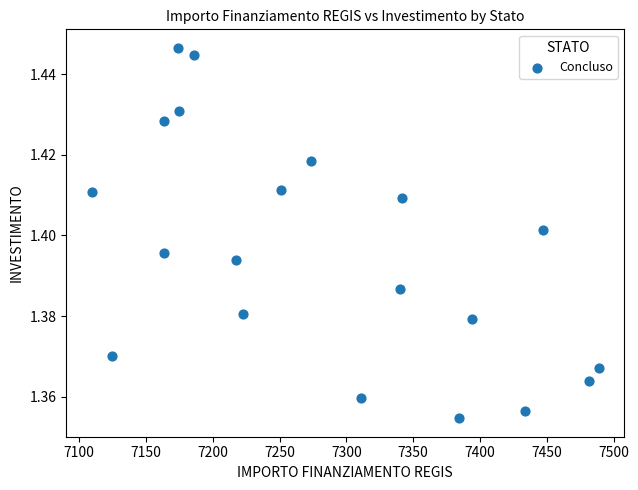

What is the range of X values (max minus min)?

379.7